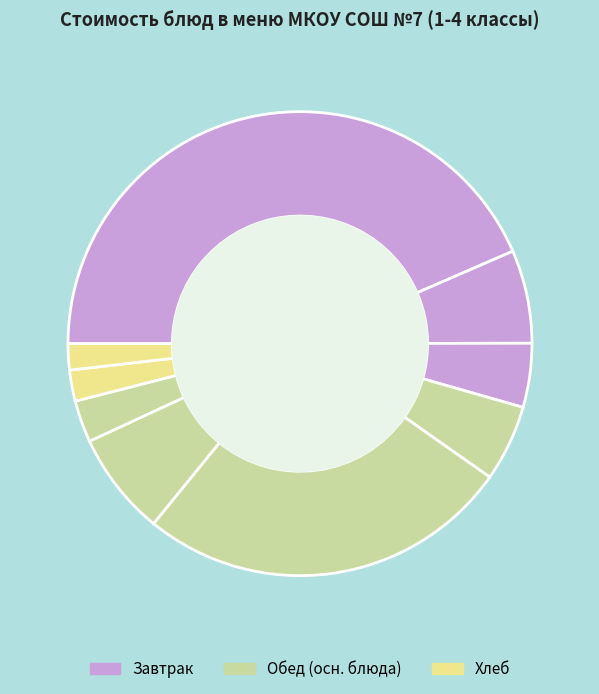

Does any single category account for the majority?

No